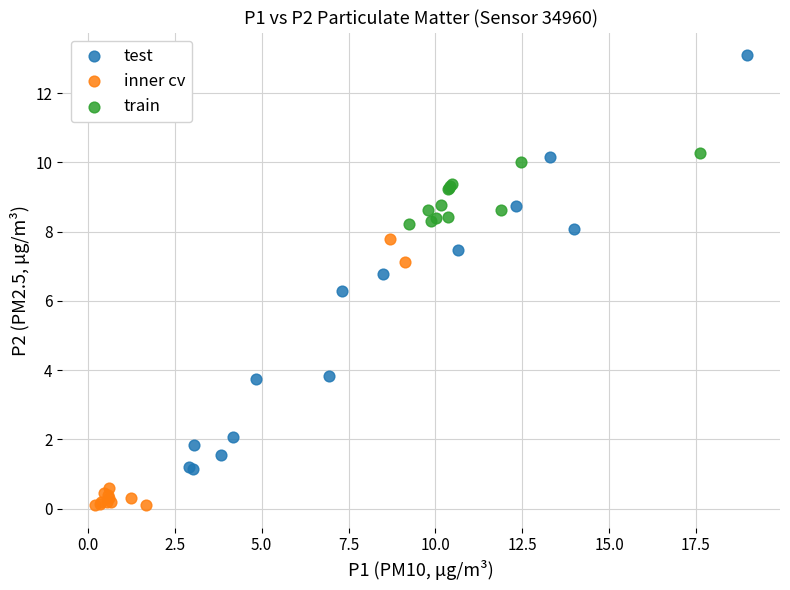

Which series has the largest Y range (max minus min)?

test